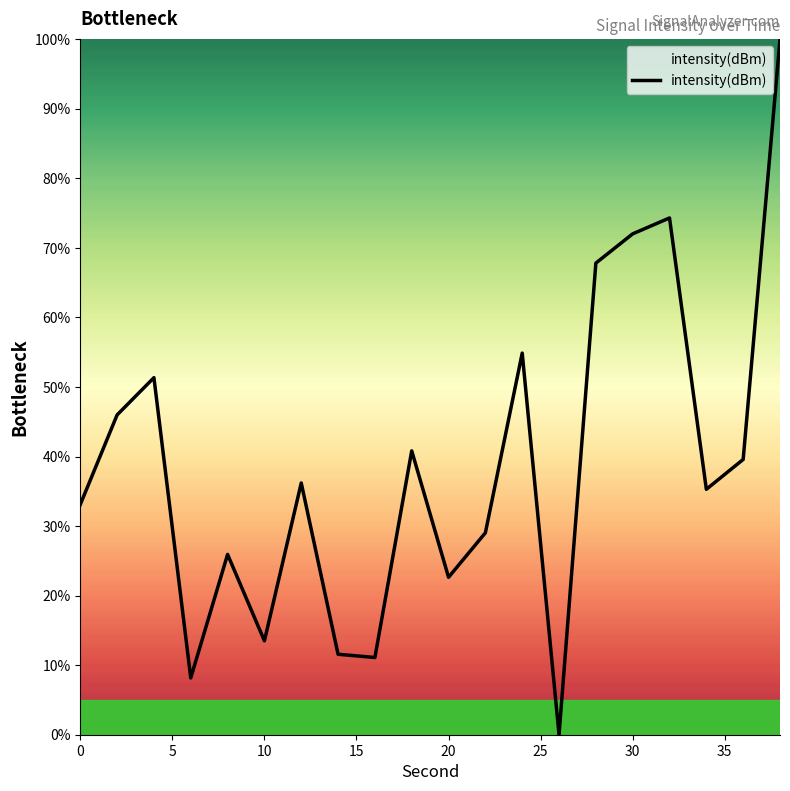

What is the maximum value shown in the chart?

100.0